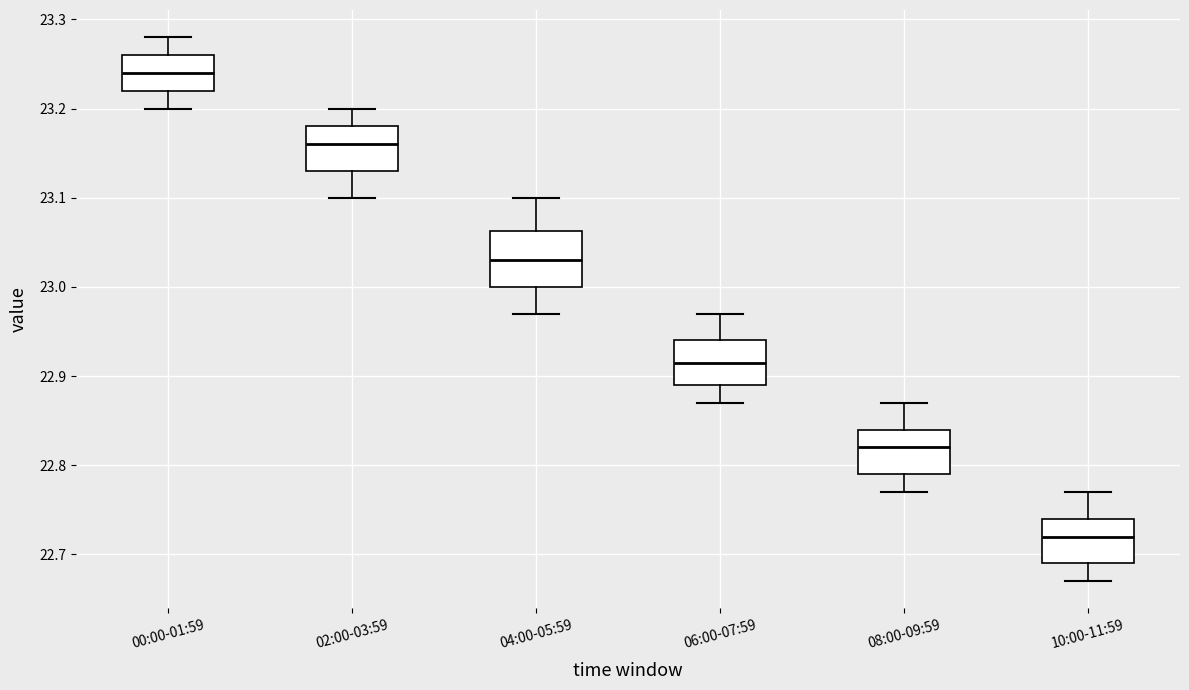

Reading left to right, read every box against the y-axis: the position of its median line, the range the box covers, and the ends of its whiskers. The values are not printed on the chart, so give them approximately, as read against the axis.

00:00-01:59: median 23.24, box 23.22 to 23.26, whiskers 23.20 to 23.28
02:00-03:59: median 23.16, box 23.13 to 23.18, whiskers 23.10 to 23.20
04:00-05:59: median 23.03, box 23.00 to 23.06, whiskers 22.97 to 23.10
06:00-07:59: median 22.92, box 22.89 to 22.94, whiskers 22.87 to 22.97
08:00-09:59: median 22.82, box 22.79 to 22.84, whiskers 22.77 to 22.87
10:00-11:59: median 22.72, box 22.69 to 22.74, whiskers 22.67 to 22.77